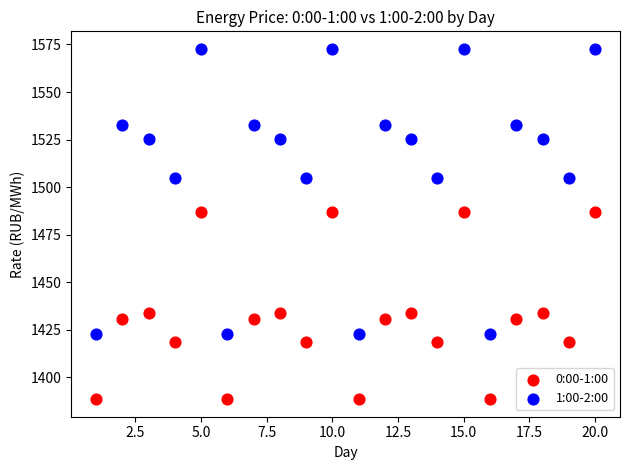

What are all the series names shown in the legend?

0:00-1:00, 1:00-2:00